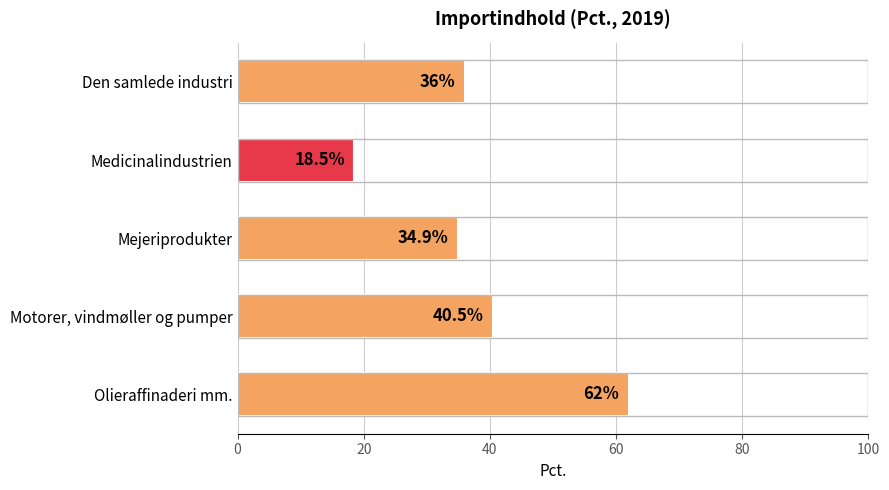

What is the change in value from Olieraffinaderi mm. to Den samlede industri?

-26.0